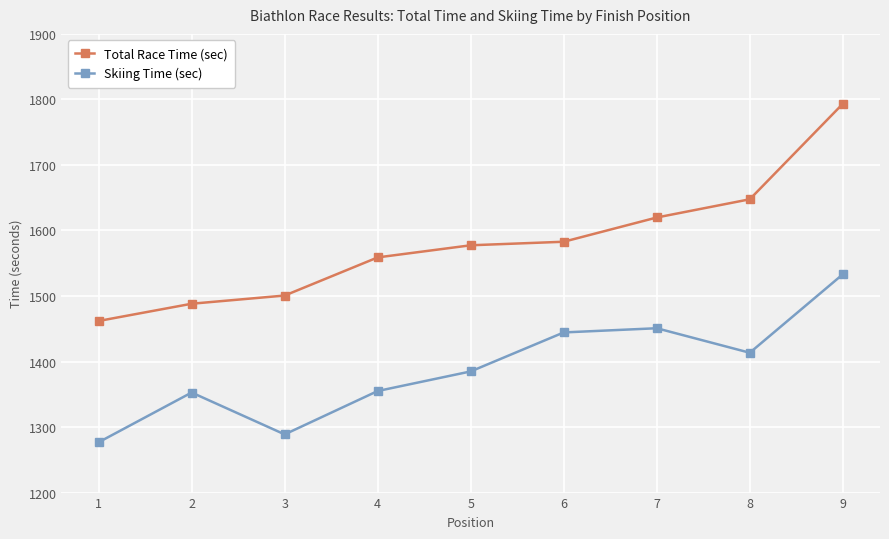

In Skiing Time (sec), how many points are higher than both neighbors (excluding endpoints)?

2